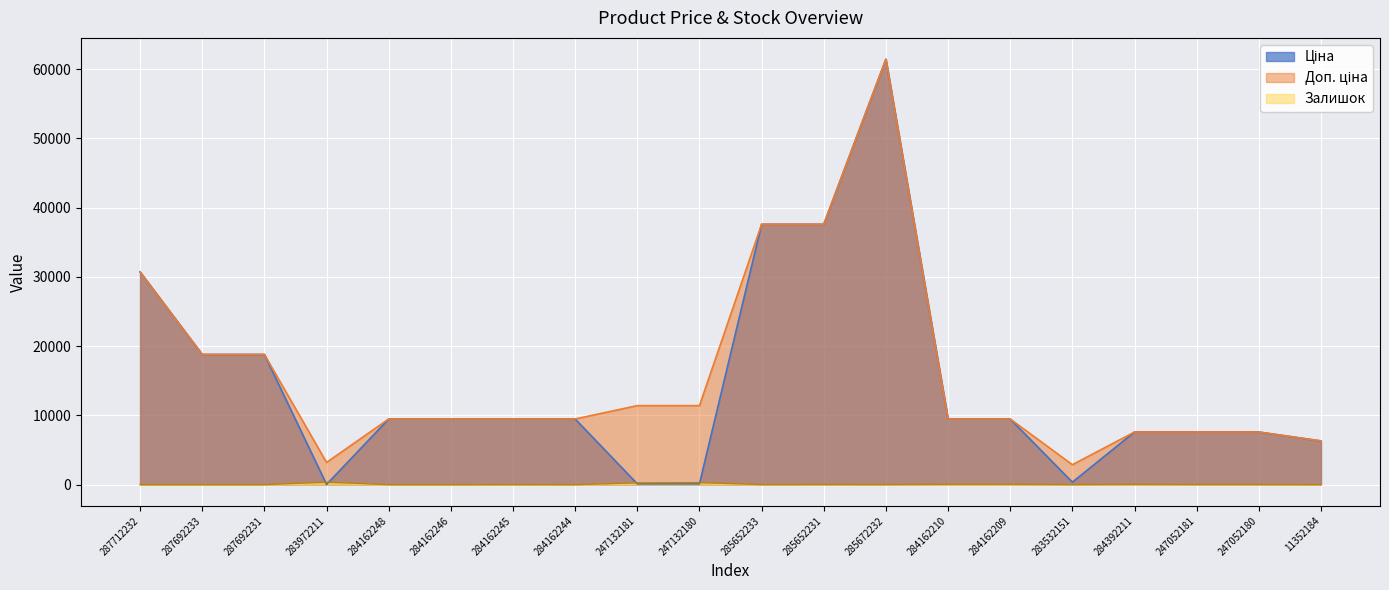

What is the difference between the Ціна values at 285652233 and 287712232?

6876.5